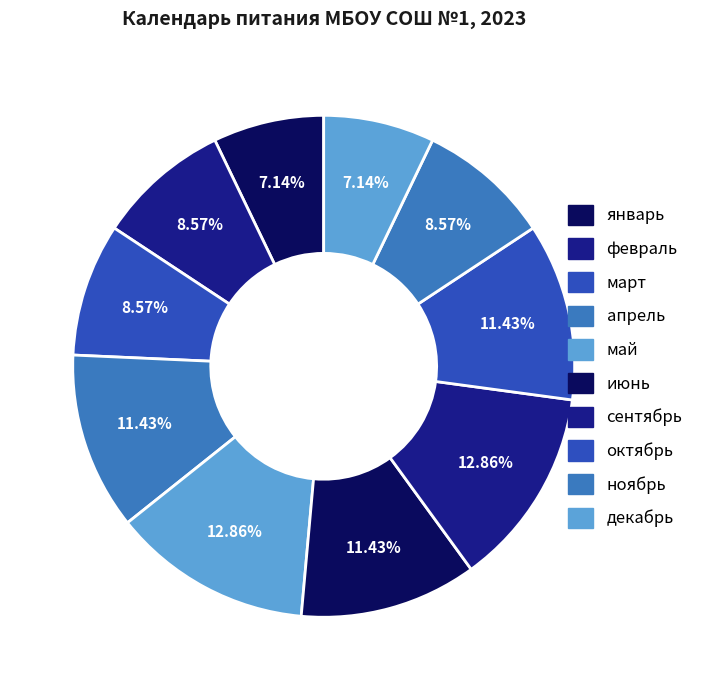

To the nearest percent, what is the average slice percentage?

10%